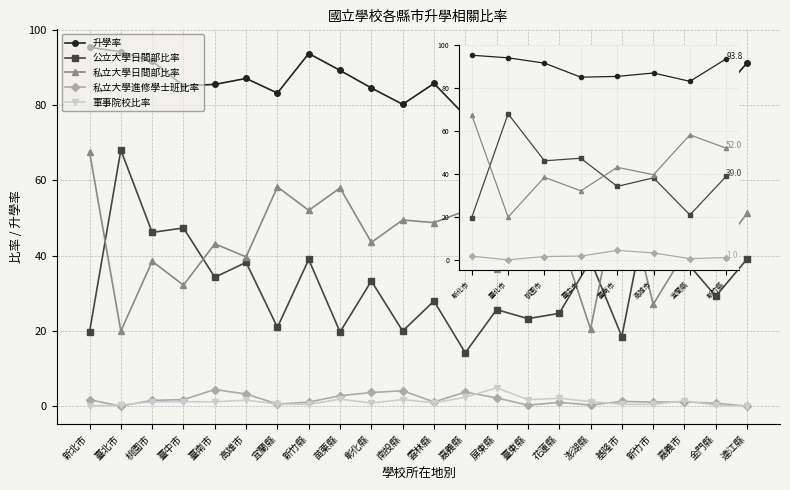

Is the value of 私立大學日間部比率 at 高雄市 greater than the value of 私立大學進修學士班比率 at 臺北市?

Yes